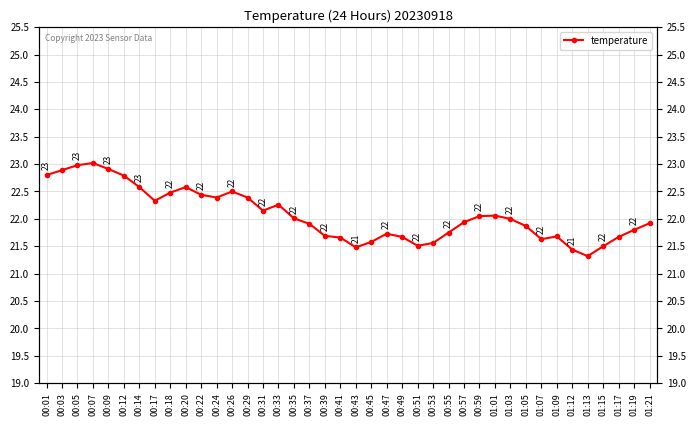

Between 00:47 and 00:22, which is larger?

00:22